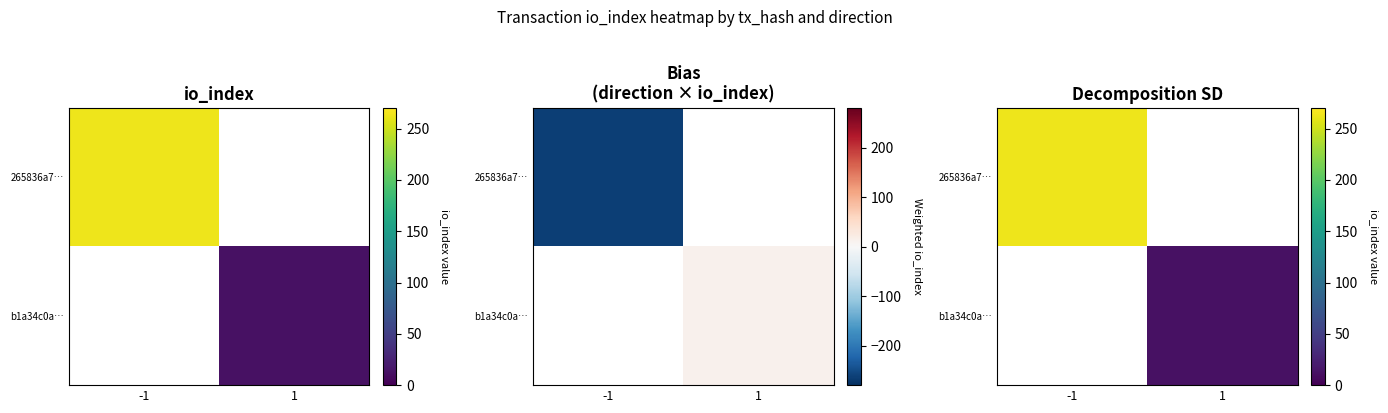

True or false: b1a34c0a… has a value of 12 at 1.

True